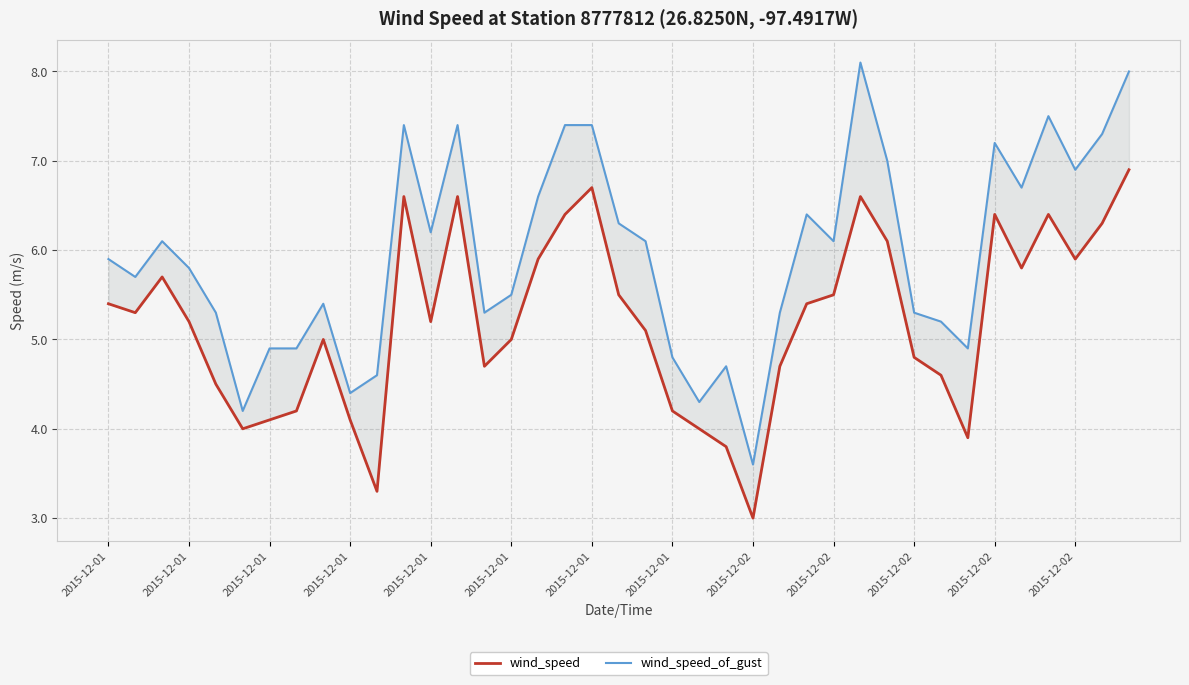

How many values in the wind_speed_of_gust series exceed 5?

29